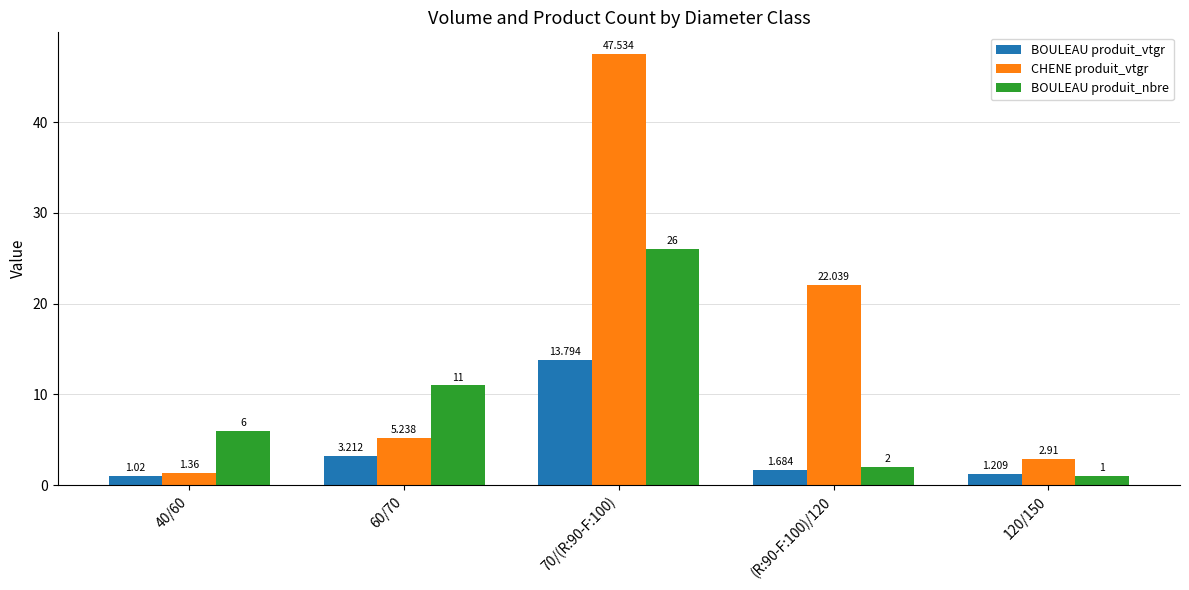

What position from the left is 70/(R:90-F:100)?

3